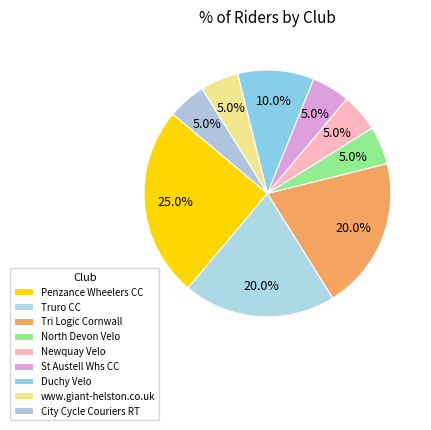

The Tri Logic Cornwall slice represents 20% of the pie. True or false?

True